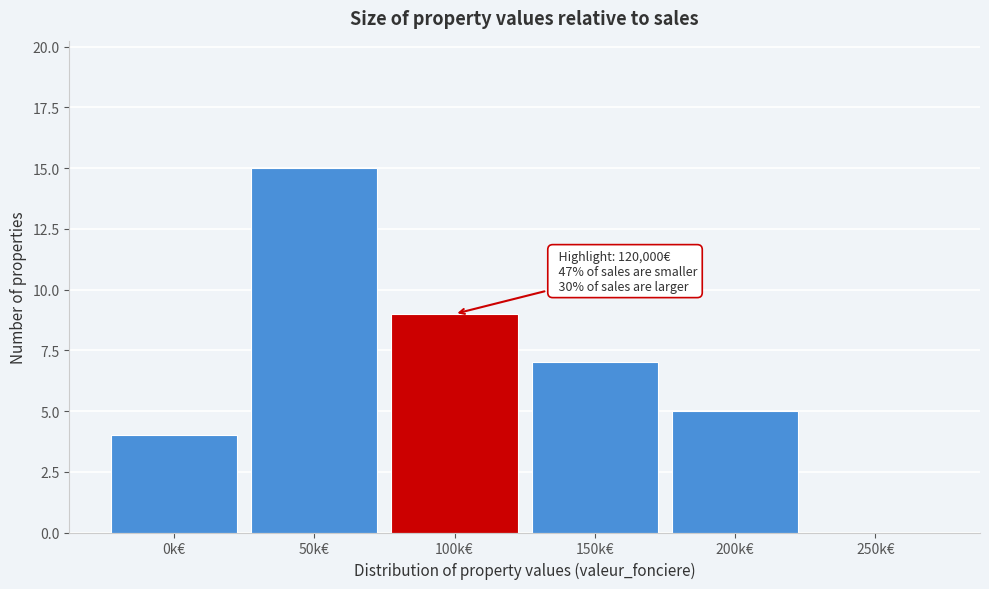

Reading left to right, extract all data points from this chart.

0k€=4	50k€=15	100k€=9	150k€=7	200k€=5	250k€=0